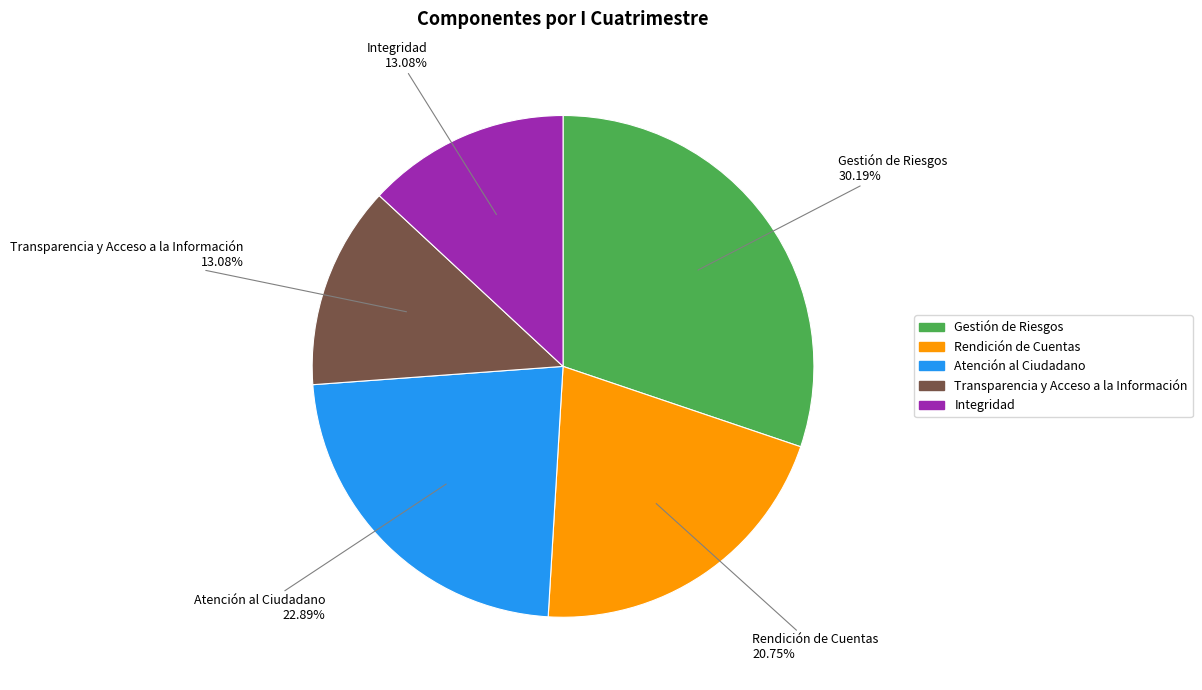

Does any single category account for the majority?

No